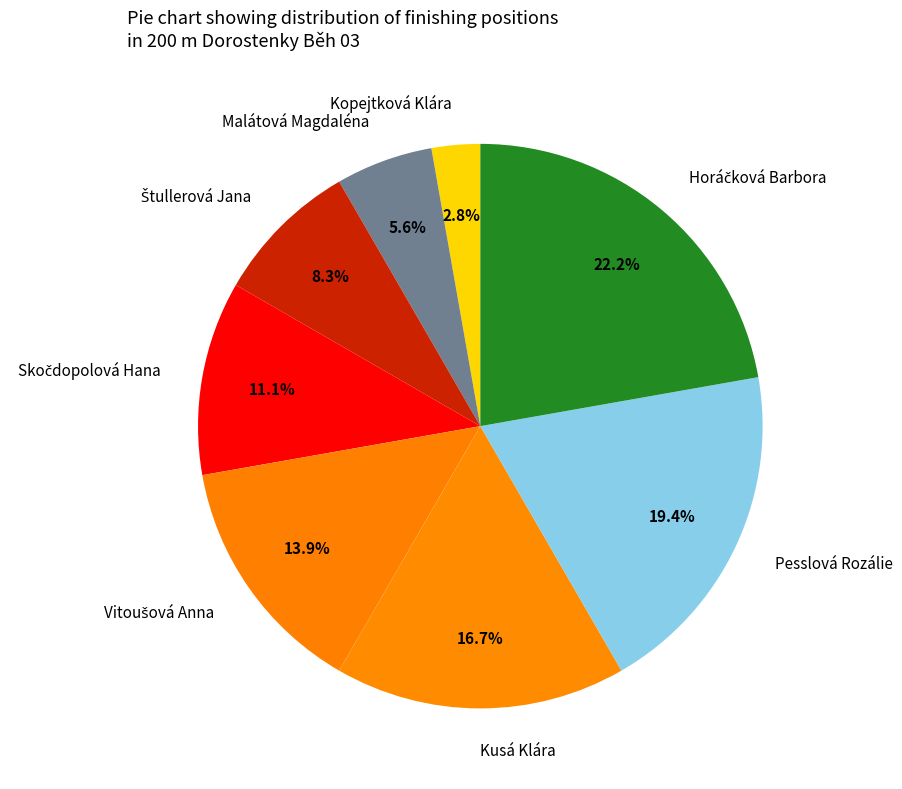

To the nearest percent, what is the average slice percentage?

12%